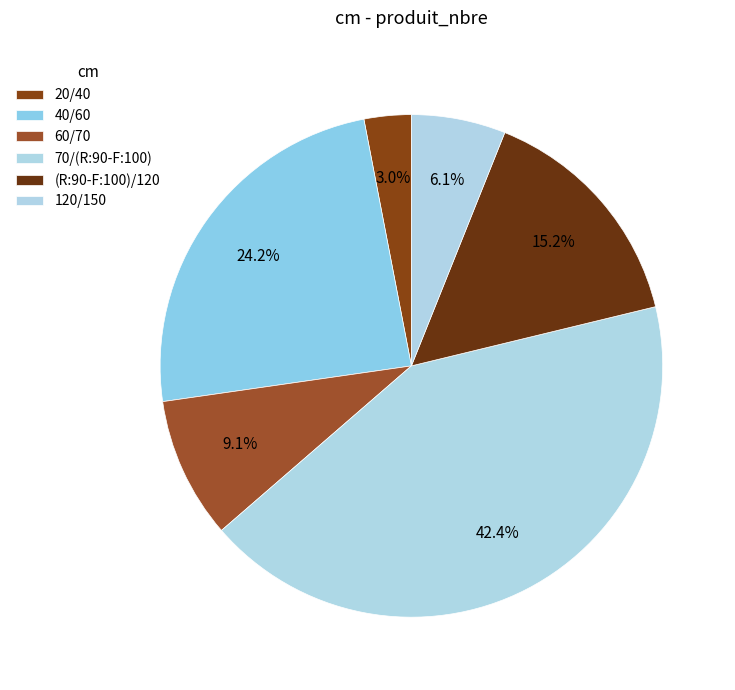

What is the ratio of the value at 20/40 to the value at (R:90-F:100)/120?

0.2